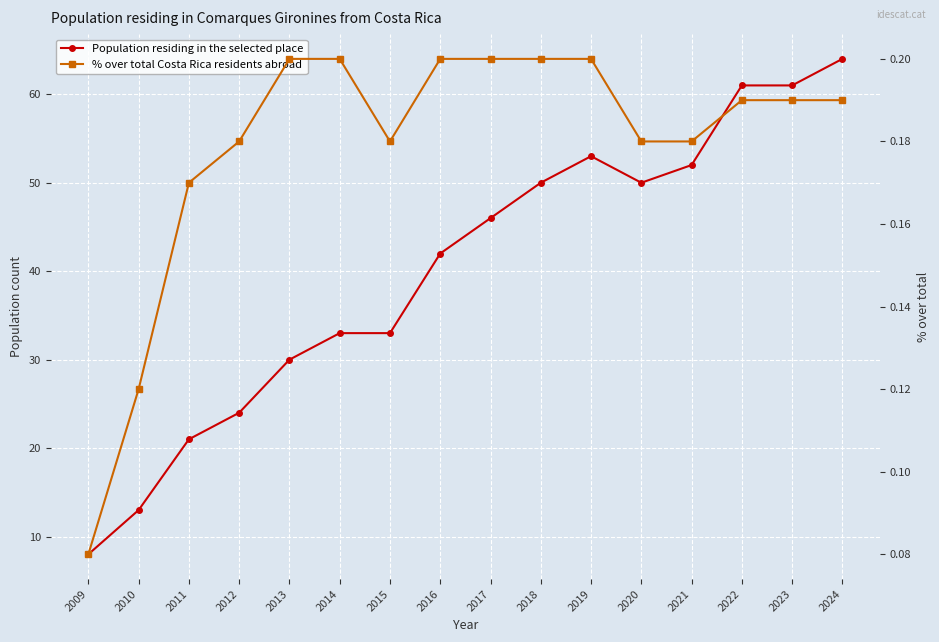

What is the spread (max minus min) of values at 2015?

32.8